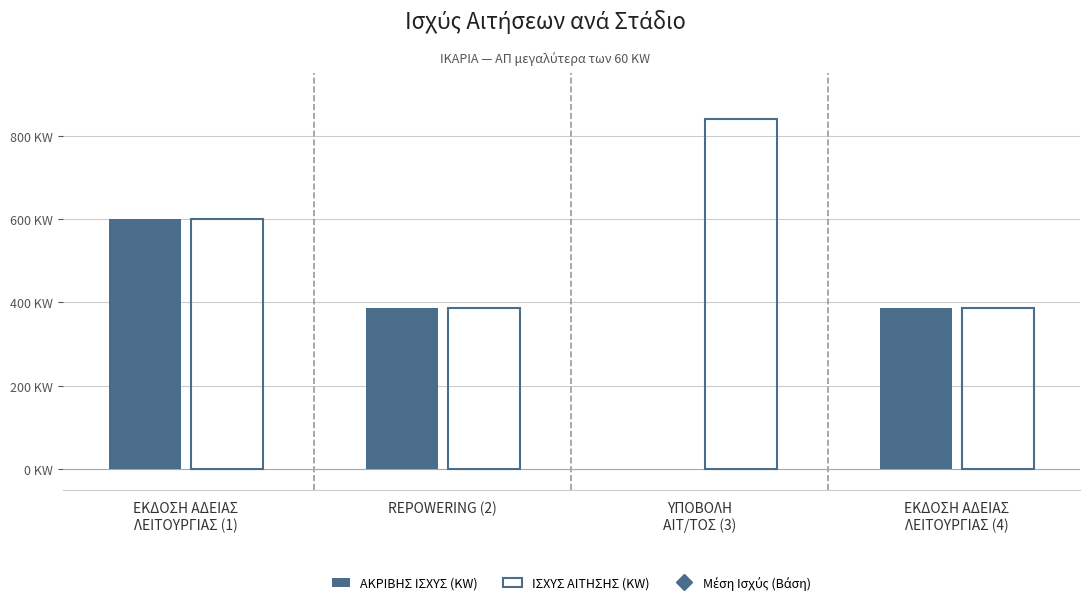

Are the bars horizontal?

No